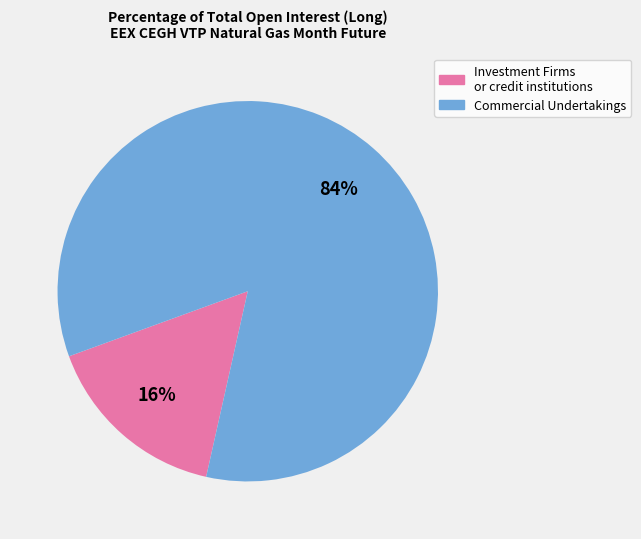

Is it true that Commercial Undertakings is 84% of the pie?

True